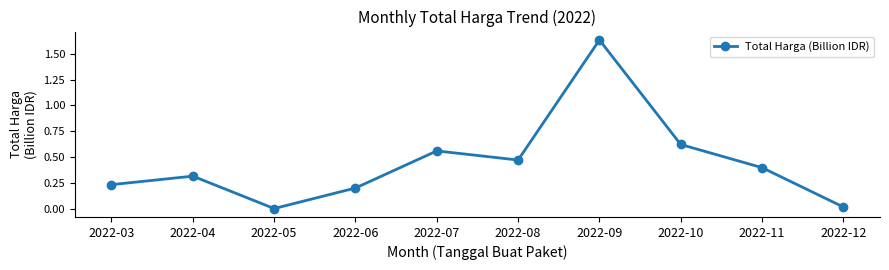

List the labels in order of value, smallest first.

2022-05, 2022-12, 2022-06, 2022-03, 2022-04, 2022-11, 2022-08, 2022-07, 2022-10, 2022-09